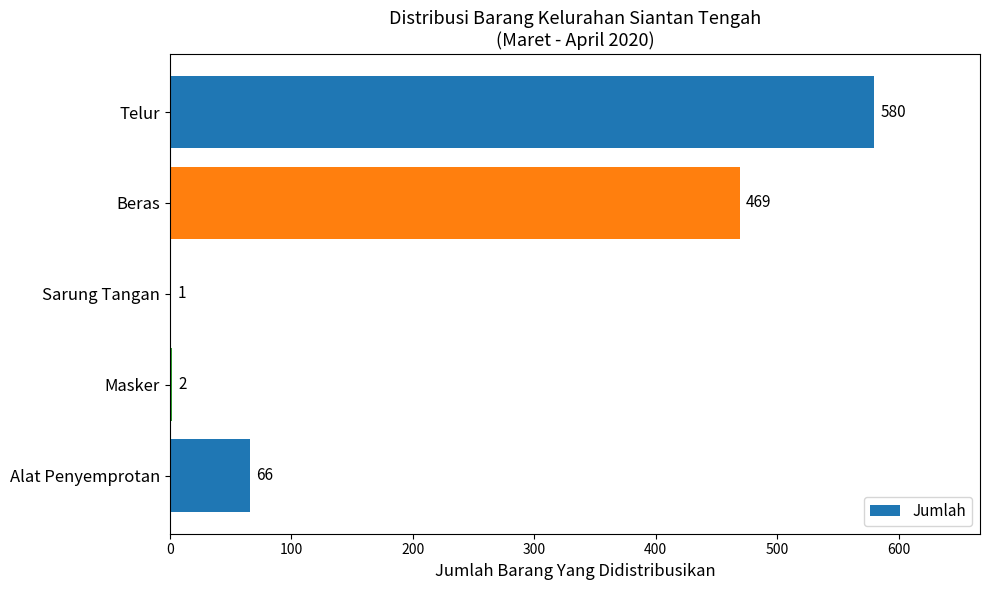

Between Sarung Tangan and Alat Penyemprotan, which is larger?

Alat Penyemprotan